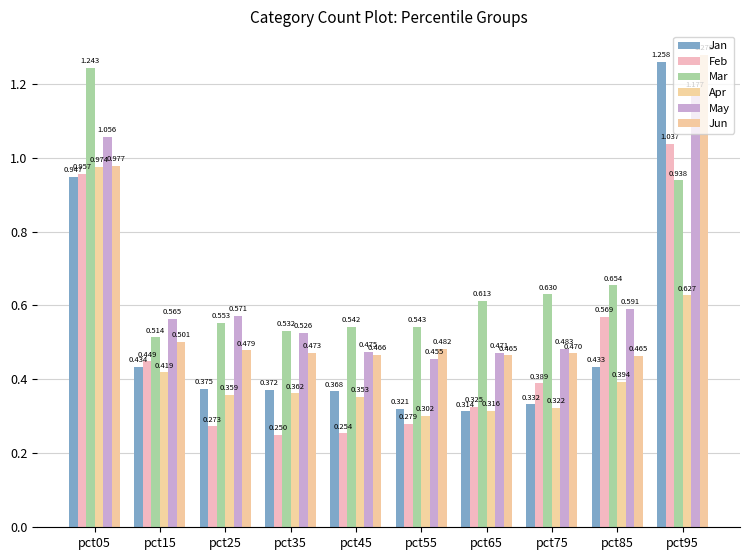

Between pct15 and pct55, which series saw the biggest shift?

Feb